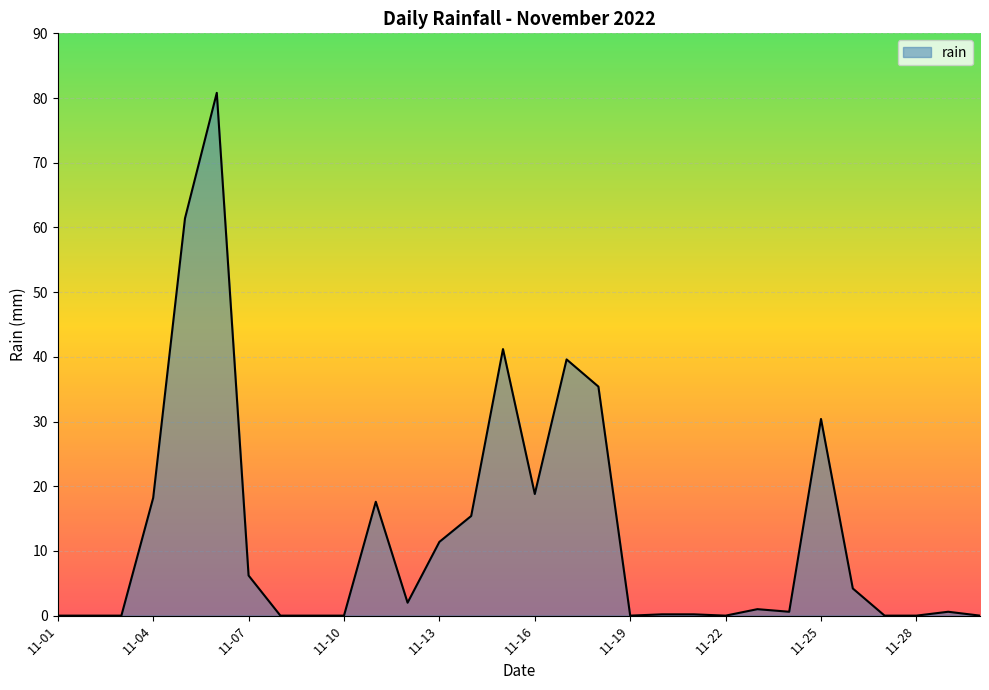

How many values are below 1?

15